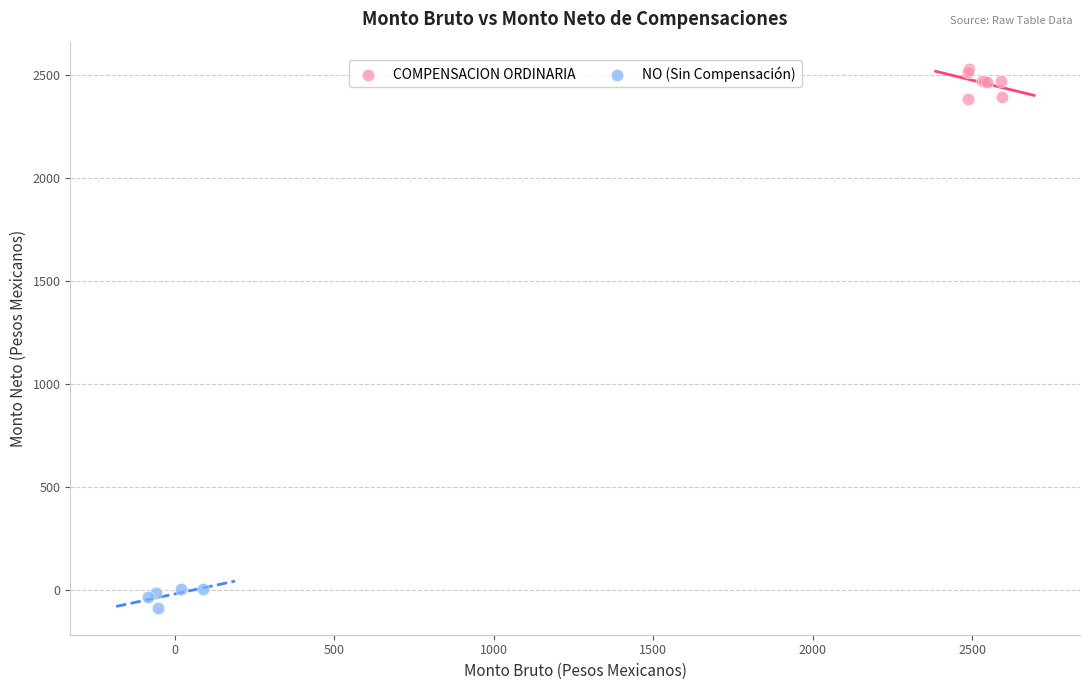

Which series contains the lowest Y value?

NO (Sin Compensación)